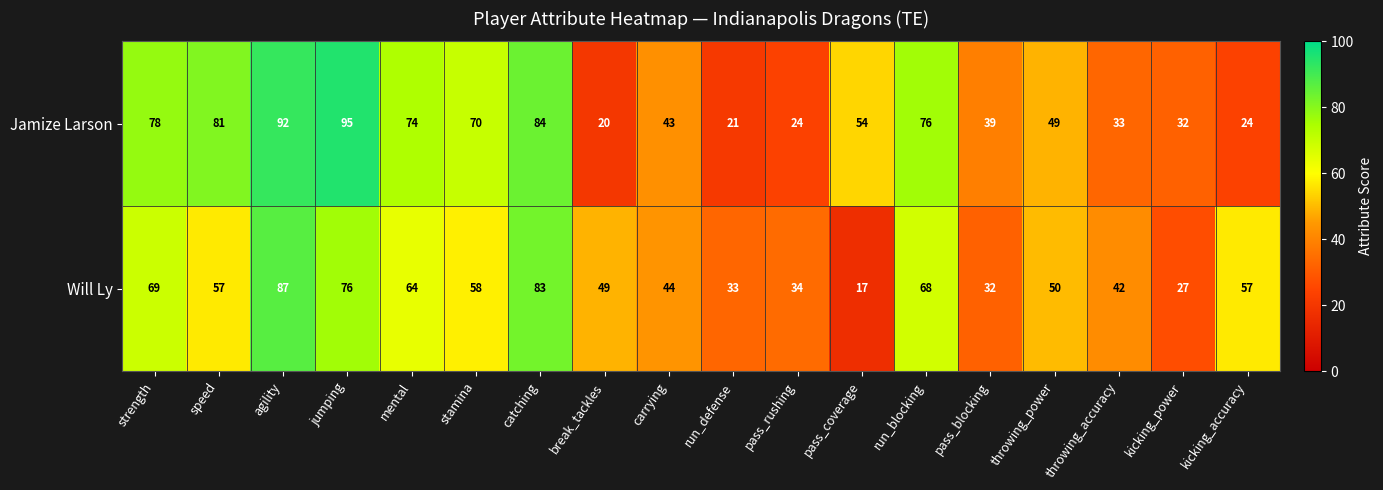

Is the value of Will Ly at run_defense greater than the value of Jamize Larson at kicking_power?

Yes